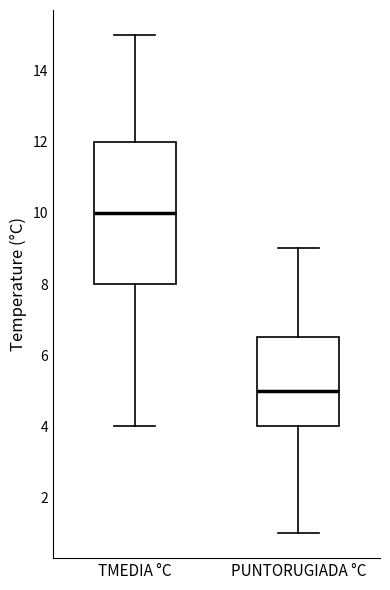

Reading left to right, transcribe this box plot: for each box, give where its median line is, the range the box spans, and where its two whiskers end, as read against the y-axis. The values are not printed on the chart, so give them approximately, as read against the axis.

TMEDIA °C: median 10.0, box 8.0 to 12.0, whiskers 4.0 to 15.0
PUNTORUGIADA °C: median 5.0, box 4.0 to 6.6, whiskers 1.0 to 9.0